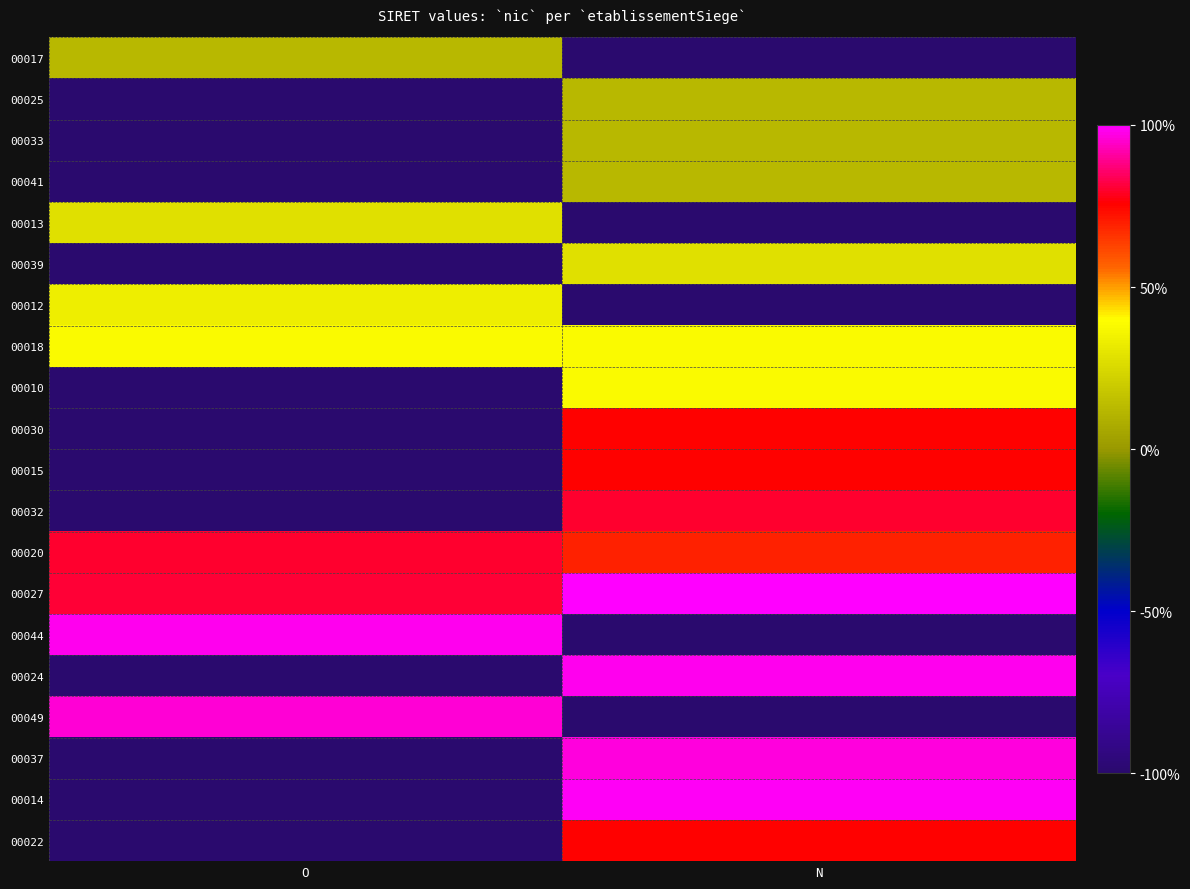

Reading left to right, extract all data points from this chart.

00017: O=0.1	N=-1.0
00025: O=-1.0	N=0.1
00033: O=-1.0	N=0.1
00041: O=-1.0	N=0.1
00013: O=0.3	N=-1.0
00039: O=-1.0	N=0.3
00012: O=0.3	N=-1.0
00018: O=0.4	N=0.4
00010: O=-1.0	N=0.4
00030: O=-1.0	N=0.8
00015: O=-1.0	N=0.8
00032: O=-1.0	N=0.8
00020: O=0.8	N=0.7
00027: O=0.8	N=1.0
00044: O=1.0	N=-1.0
00024: O=-1.0	N=1.0
00049: O=1.0	N=-1.0
00037: O=-1.0	N=1.0
00014: O=-1.0	N=1.0
00022: O=-1.0	N=0.8